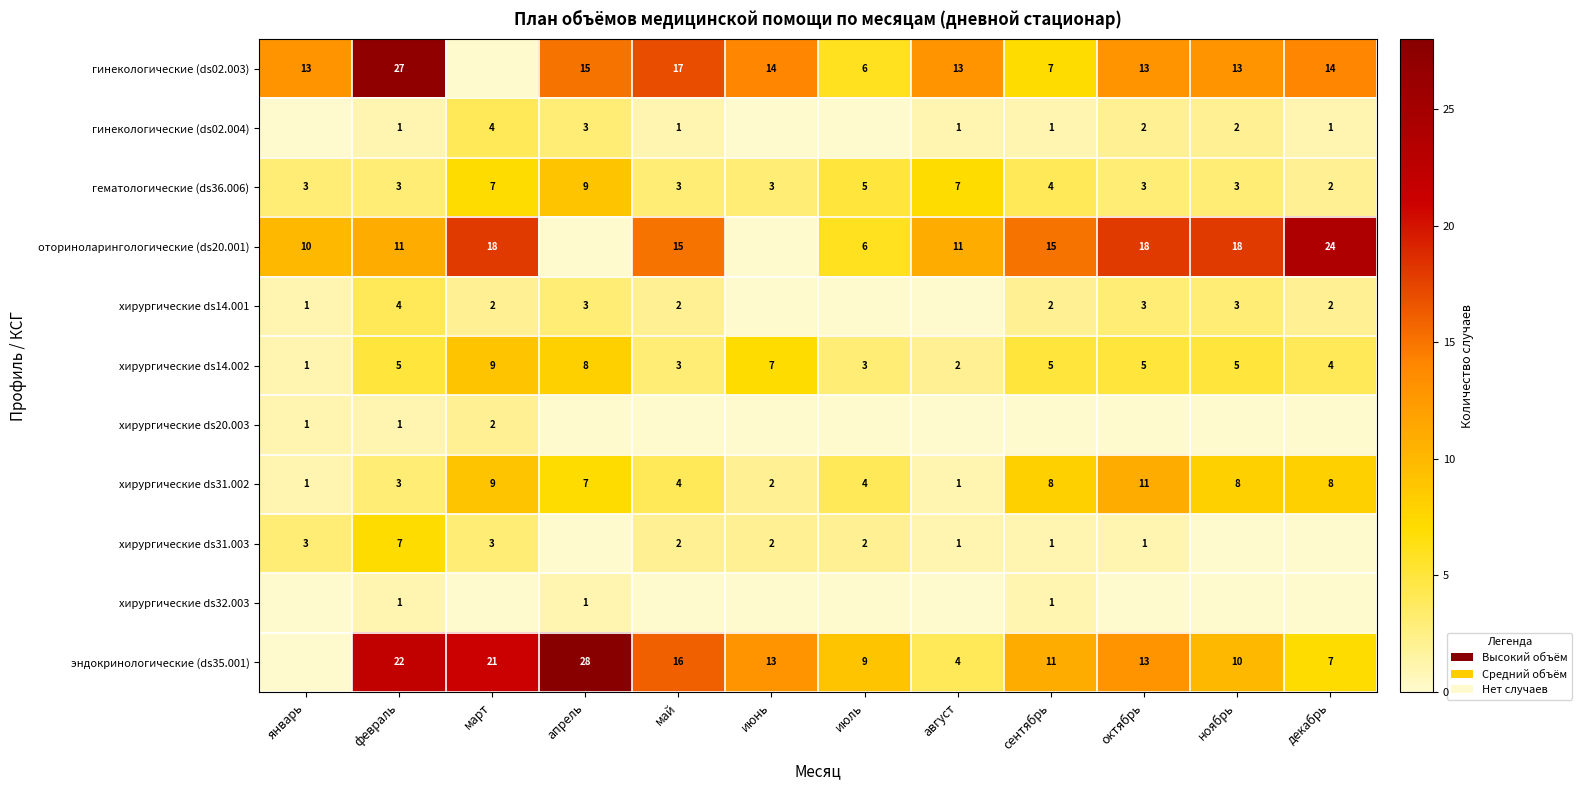

The гематологические (ds36.006) series shows 1 at февраль. True or false?

False